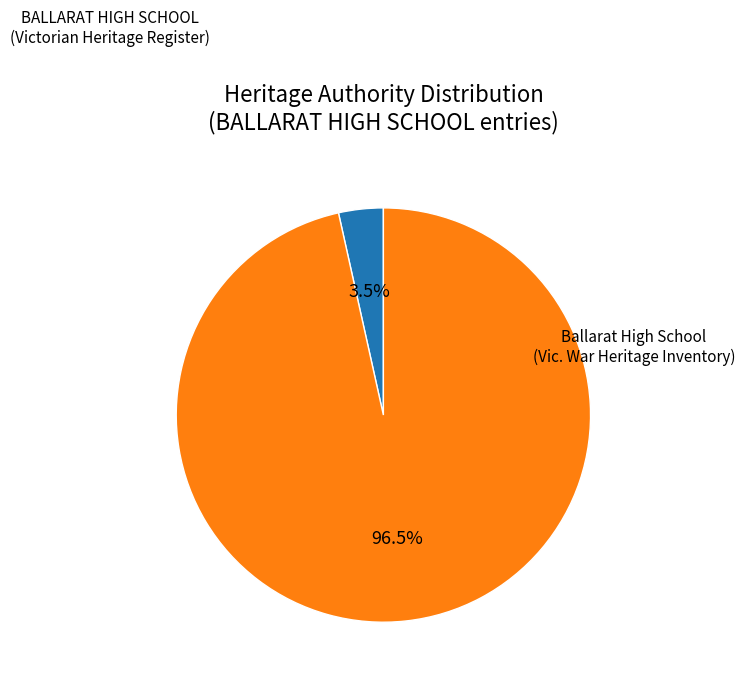

What is the smallest slice in the pie chart?

BALLARAT HIGH SCHOOL